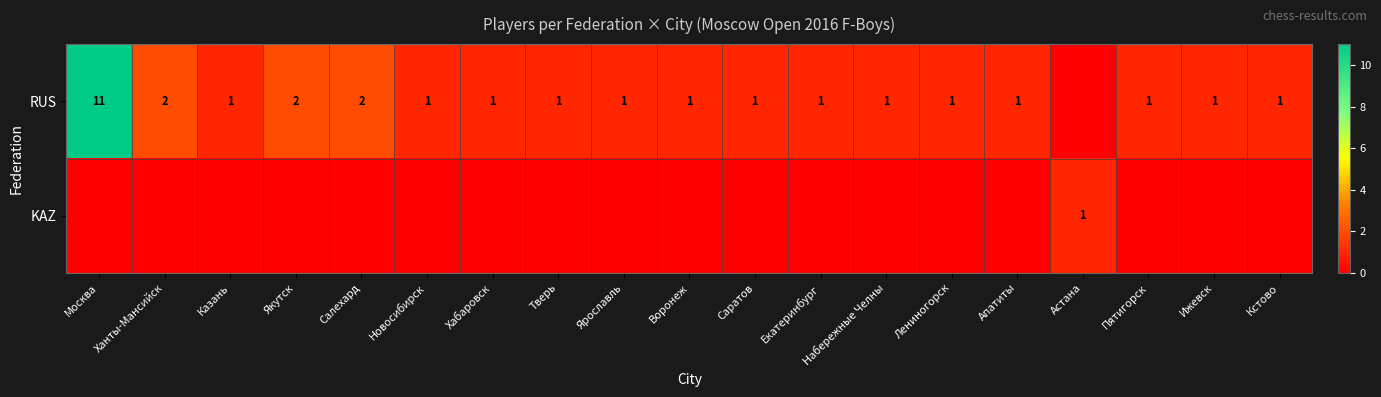

The RUS series shows 1 at Саратов. True or false?

True